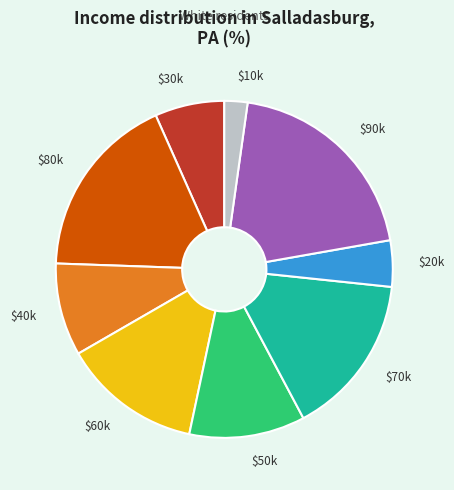

Which category has the smallest portion of the pie?

$10k